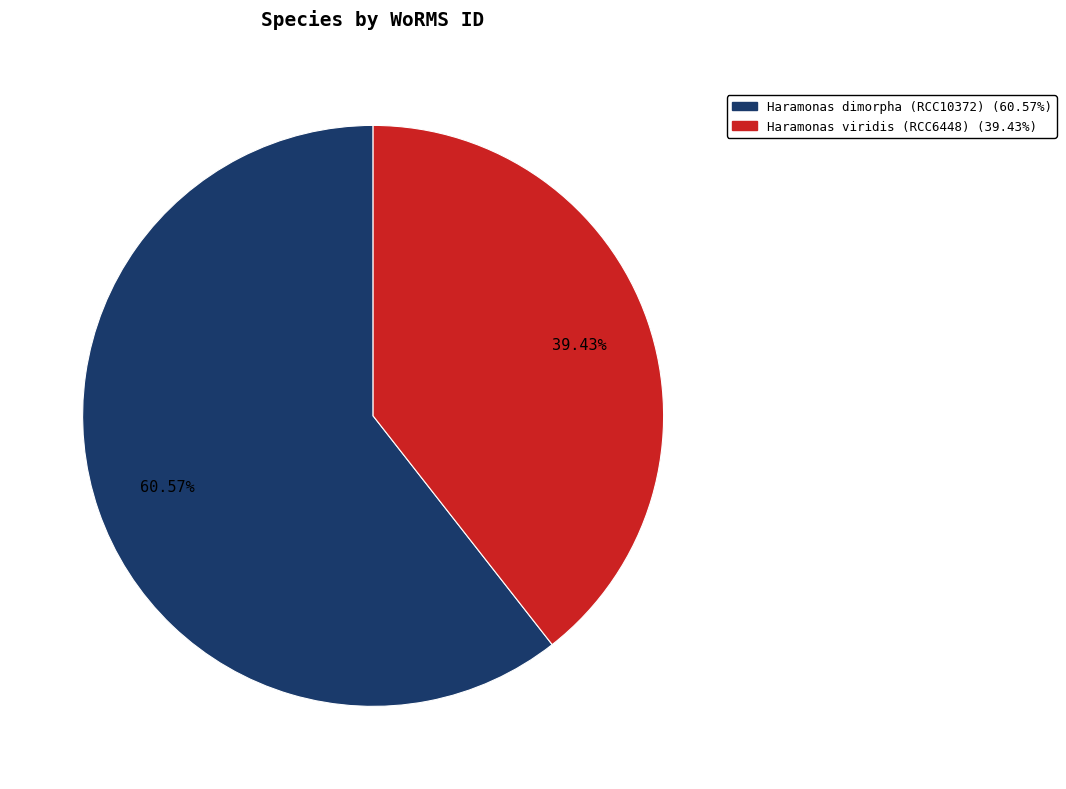

What percentage is the Haramonas dimorpha (RCC10372) slice, to the nearest percent?

61%